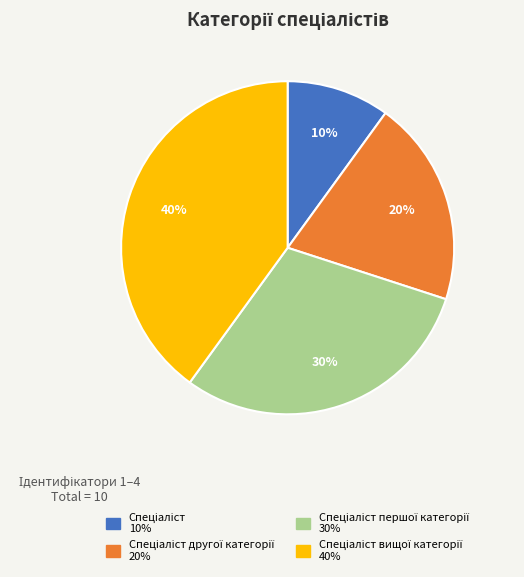

To the nearest percent, what is the average slice percentage?

25%